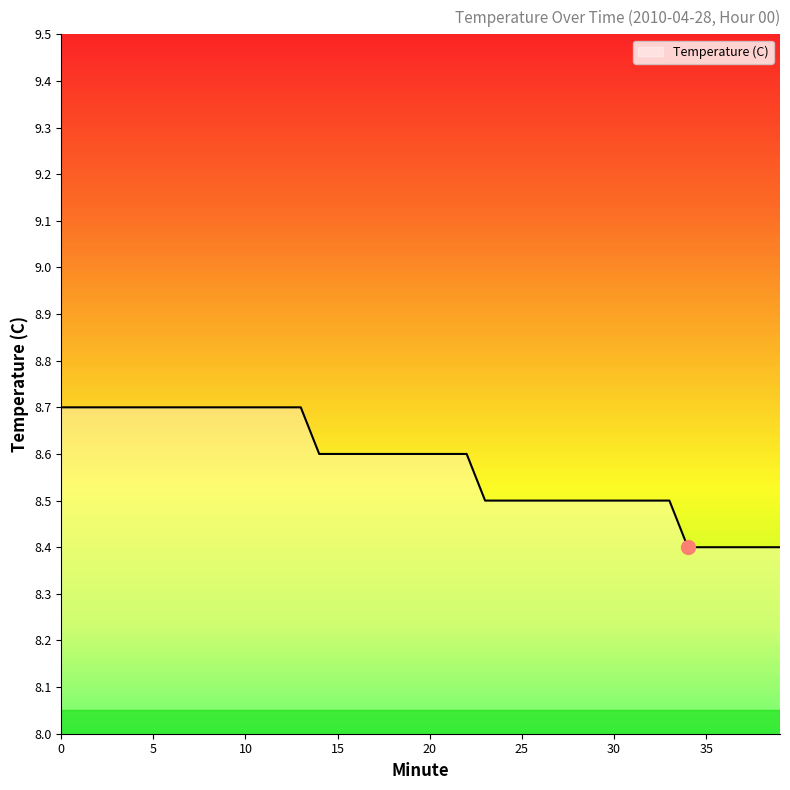

What is the difference between the maximum and minimum values?

0.3